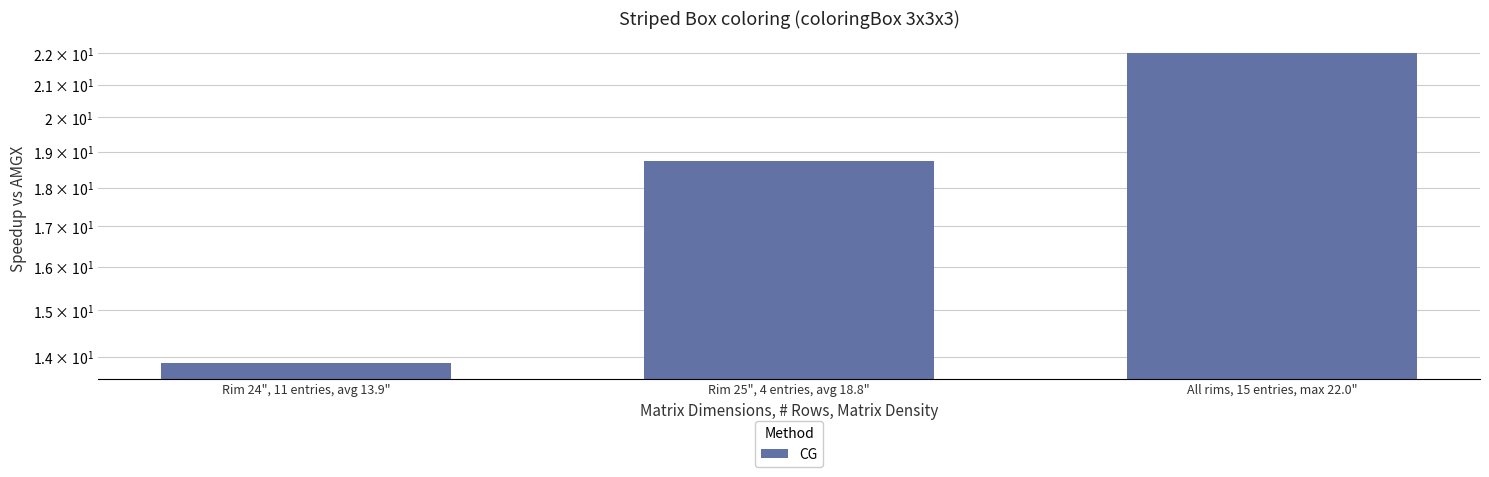

The value at Rim 25", 4 entries, avg 18.8" is 30.5. True or false?

False